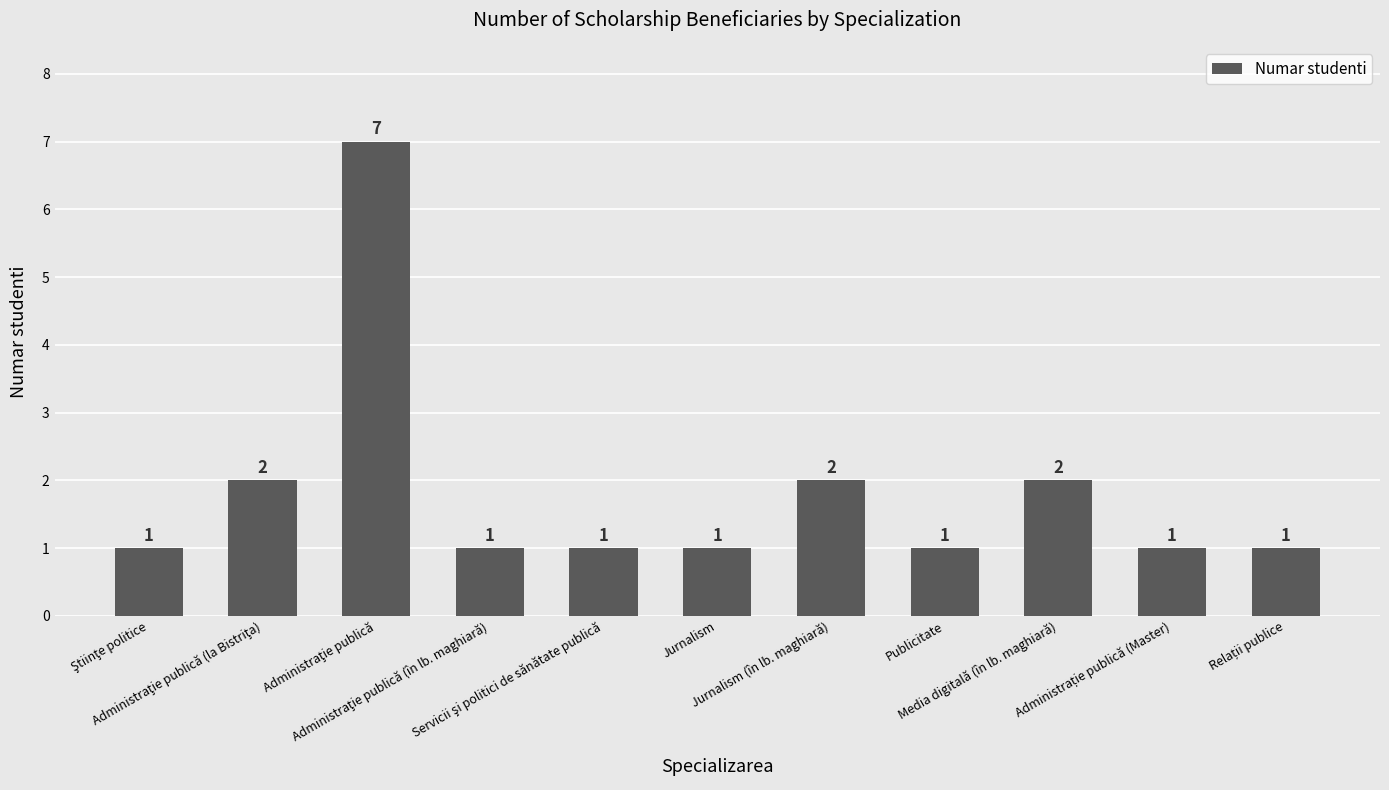

How many values are between 1 and 2?

10